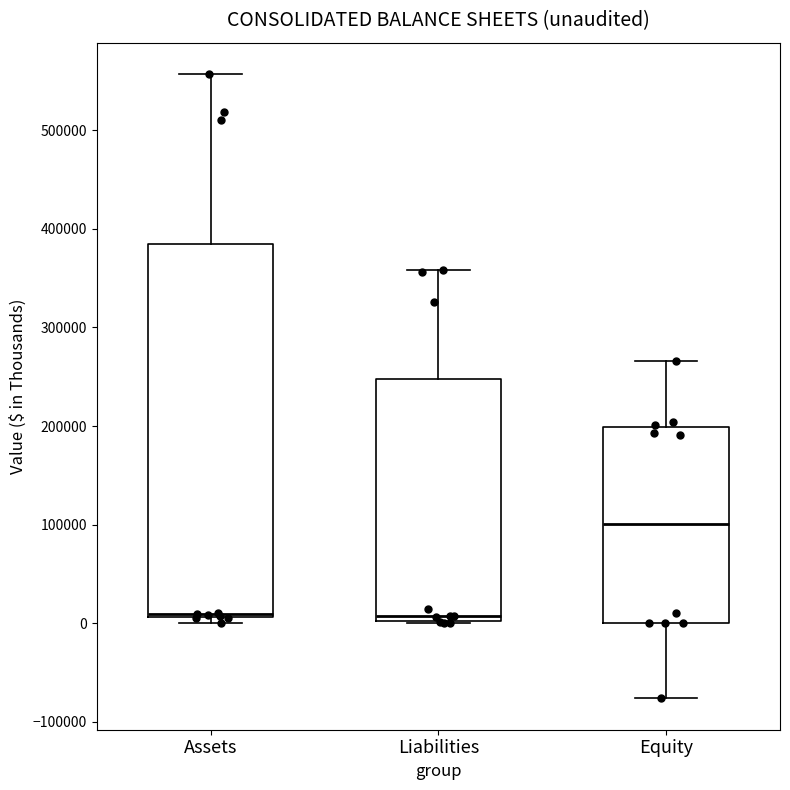

Reading left to right, read every box against the y-axis: the position of its median line, the range the box covers, and the ends of its whiskers. The values are not printed on the chart, so give them approximately, as read against the axis.

Assets: median 10000, box 10000 to 390000, whiskers 0 to 560000
Liabilities: median 10000, box 0 to 250000, whiskers 0 to 360000
Equity: median 100000, box 0 to 200000, whiskers -80000 to 270000